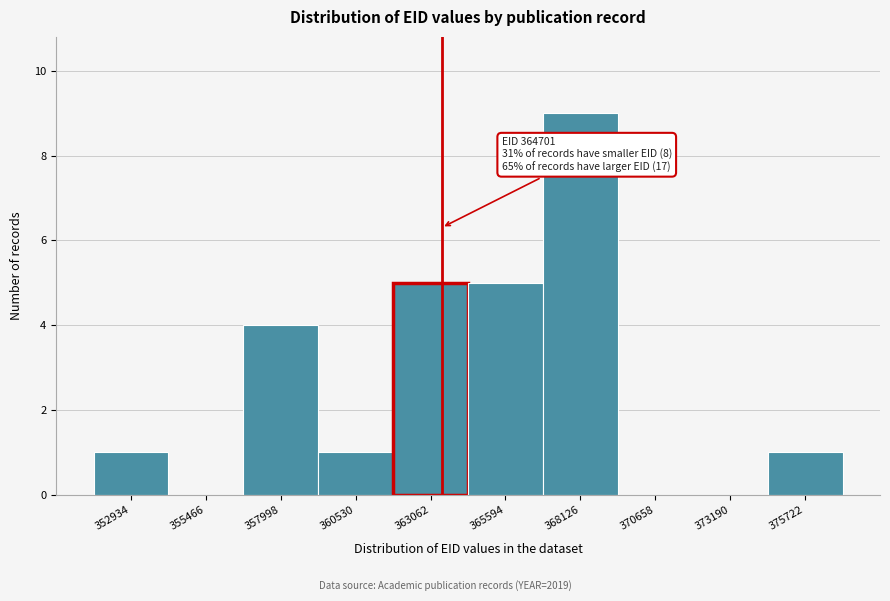

Reading left to right, list all the values displayed in this chart.

352934=1	355466=0	357998=4	360530=1	363062=5	365594=5	368126=9	370658=0	373190=0	375722=1